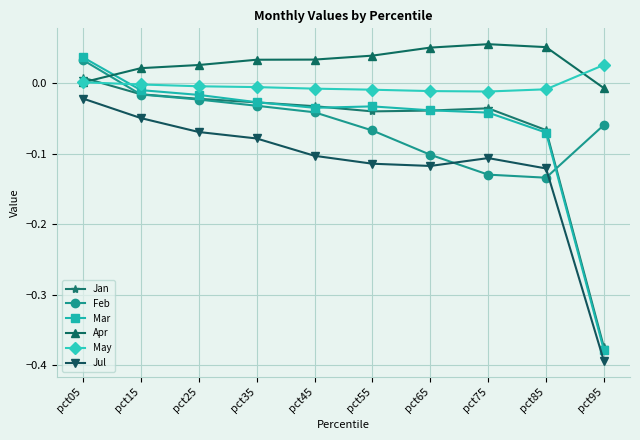

After their last crossing, which series has the higher values: Feb or Apr?

Apr